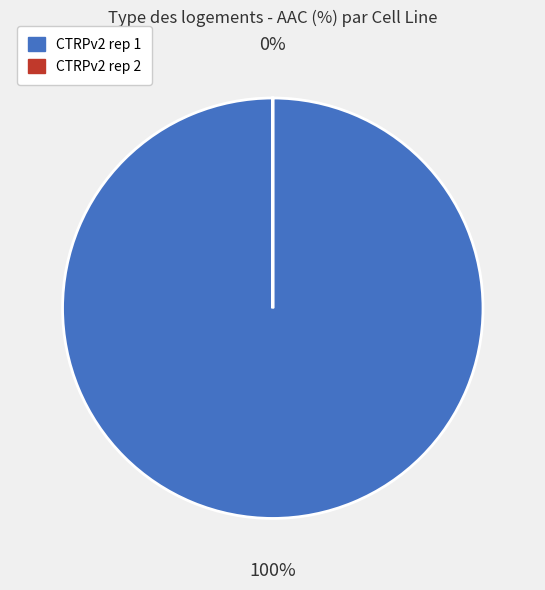

True or false: CTRPv2 rep 1 accounts for 99% of the total.

False